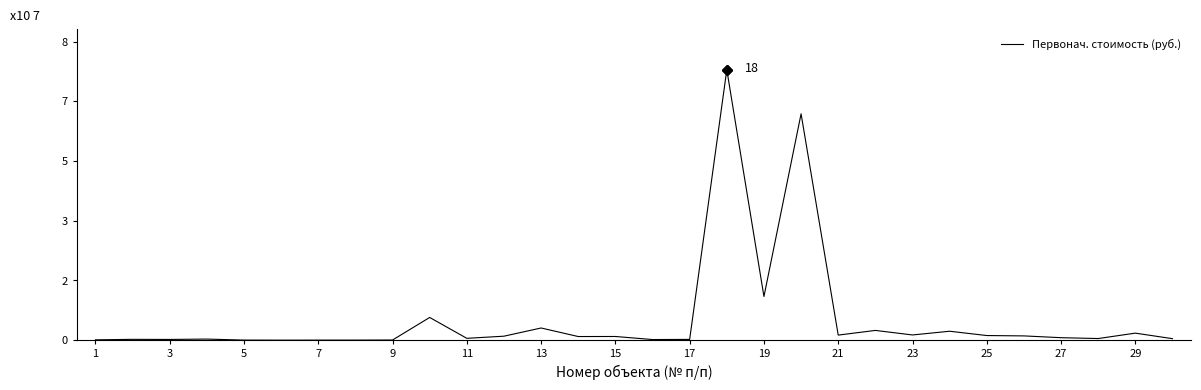

Reading right to left, transcribe all the data shown in this chart.

0.0	0.2	0.0	0.1	0.1	0.1	0.3	0.1	0.3	0.1	6.4	1.2	7.7	0.0	0.0	0.1	0.1	0.3	0.1	0.1	0.6	0.0	0.0	0.0	0.0	0.0	0.0	0.0	0.0	0.0